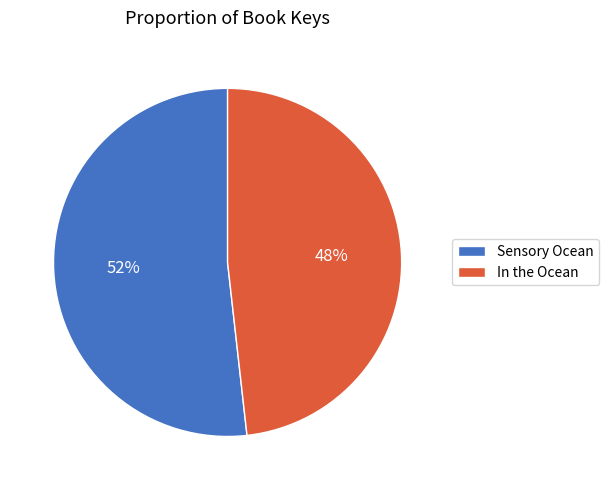

What is the smallest slice in the pie chart?

In the Ocean